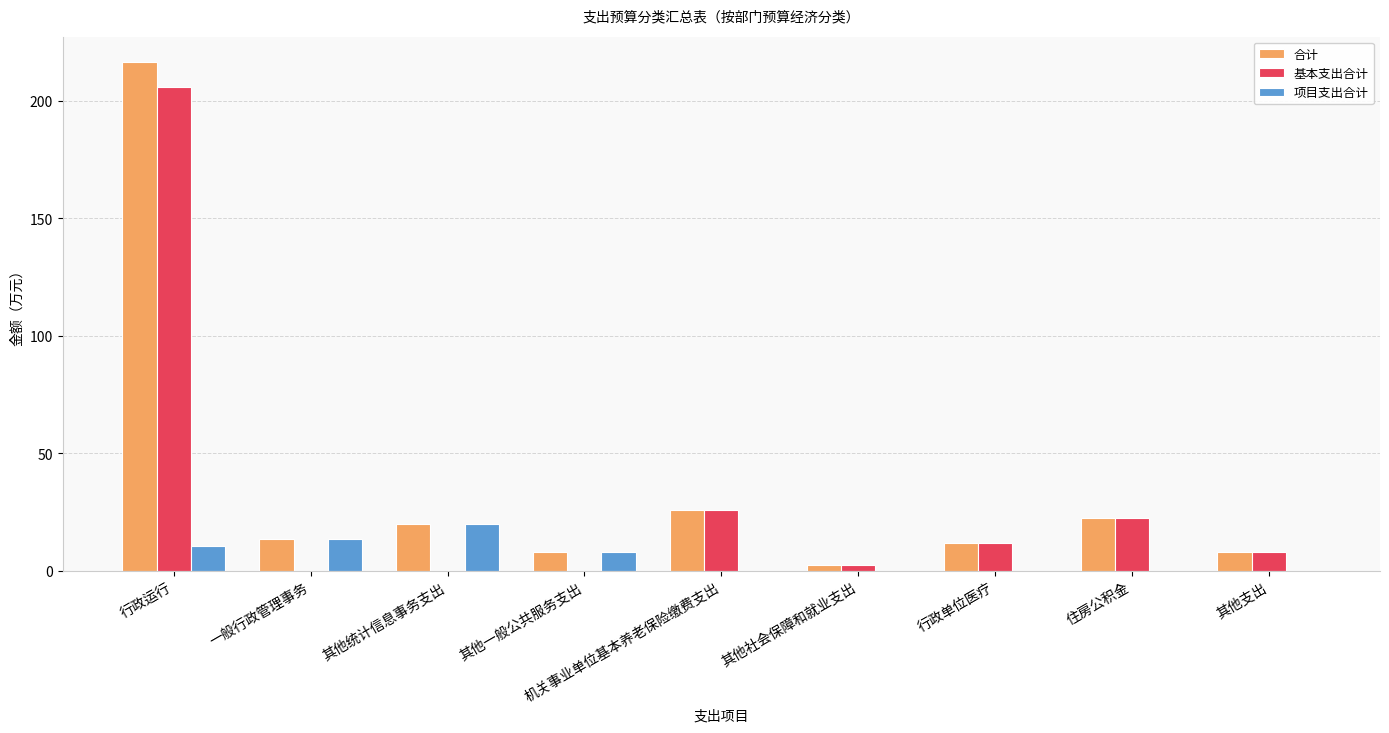

Is it true that 项目支出合计 equals 13.5 at 一般行政管理事务?

True